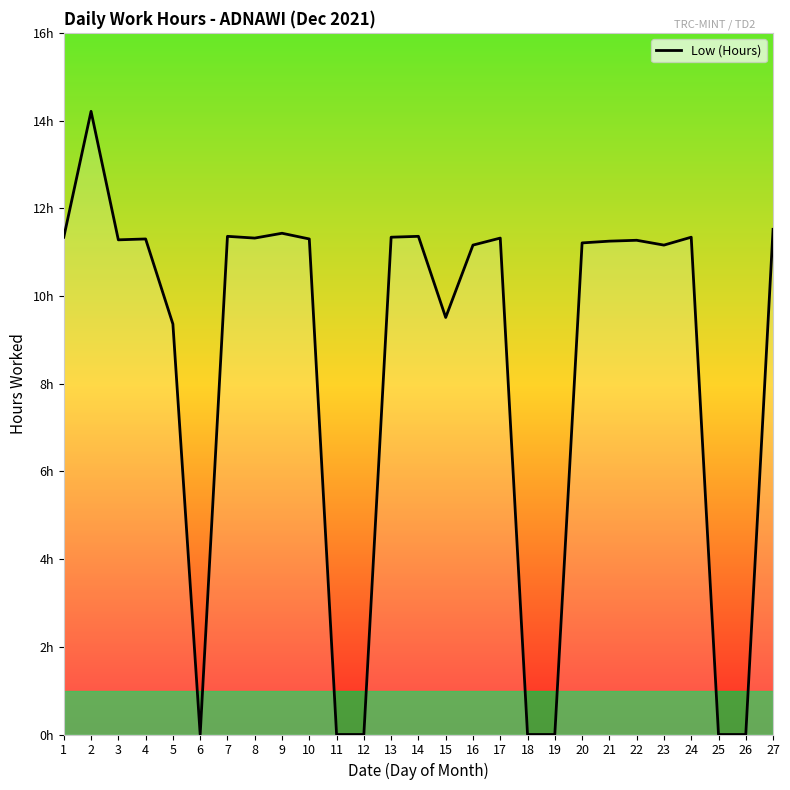

What is the value of the 20th point from the left?

11.2